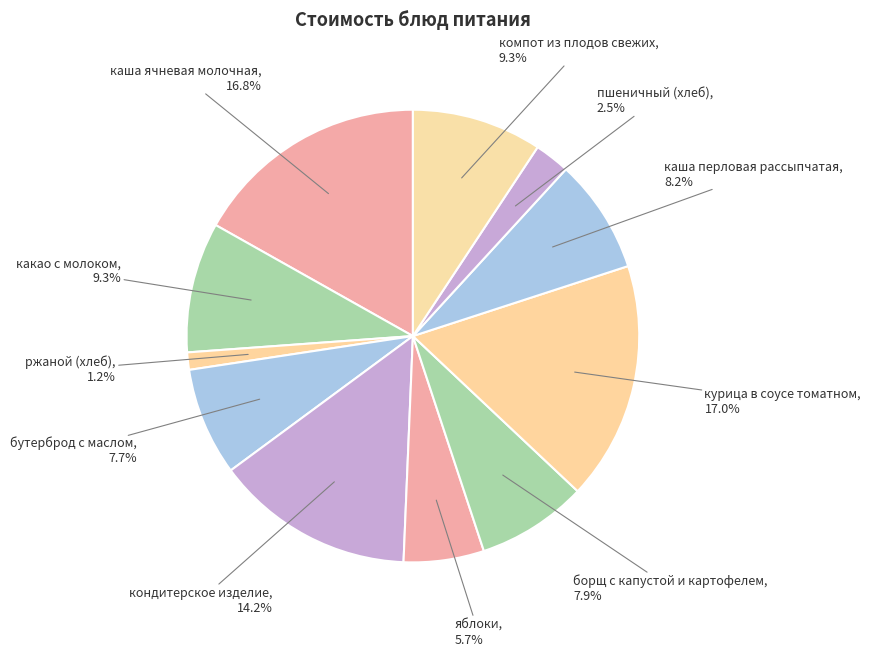

Combined, do ржаной (хлеб) and яблоки account for over 50%?

No